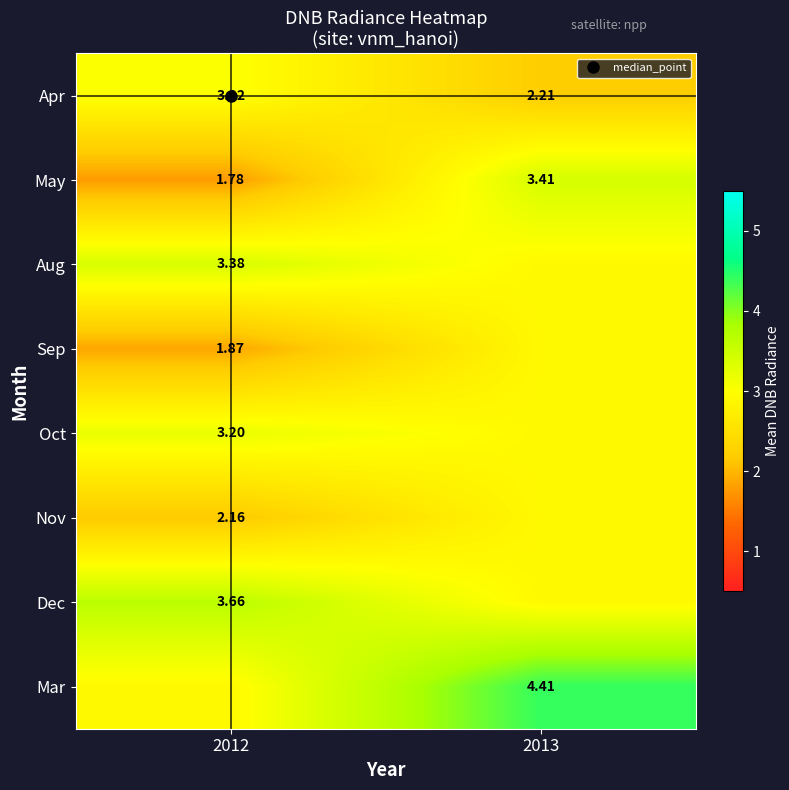

The value of Dec at 2012 is 1.0. True or false?

False